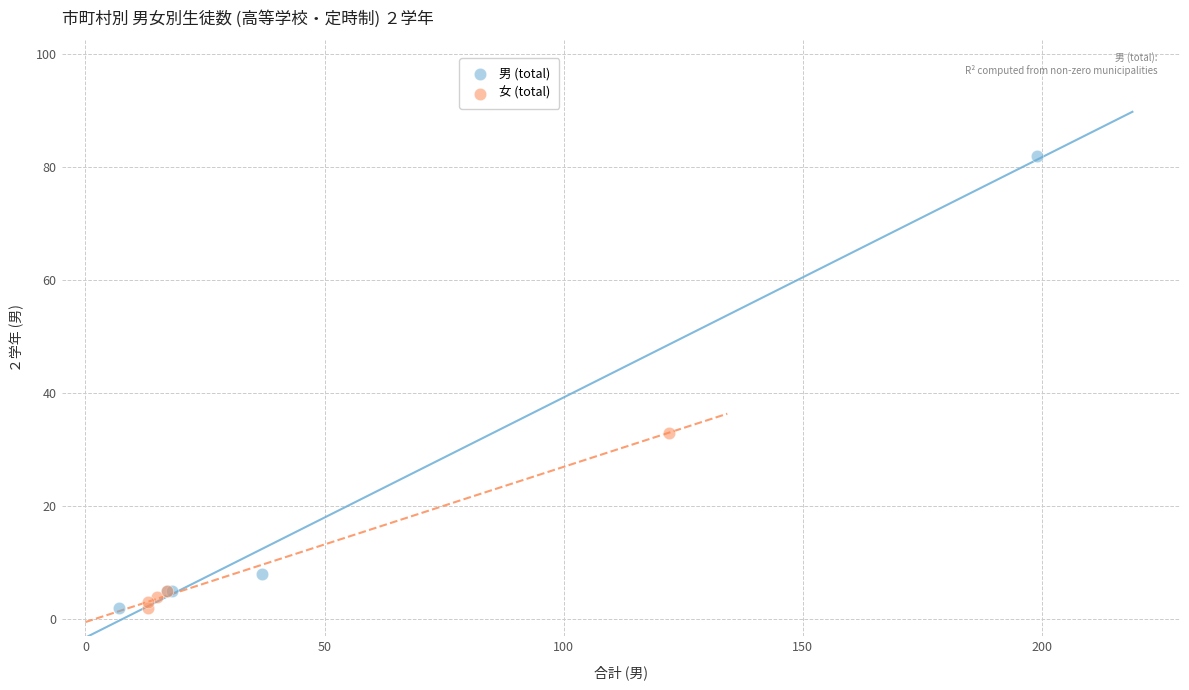

Which series has the widest spread of Y values?

男 (total)